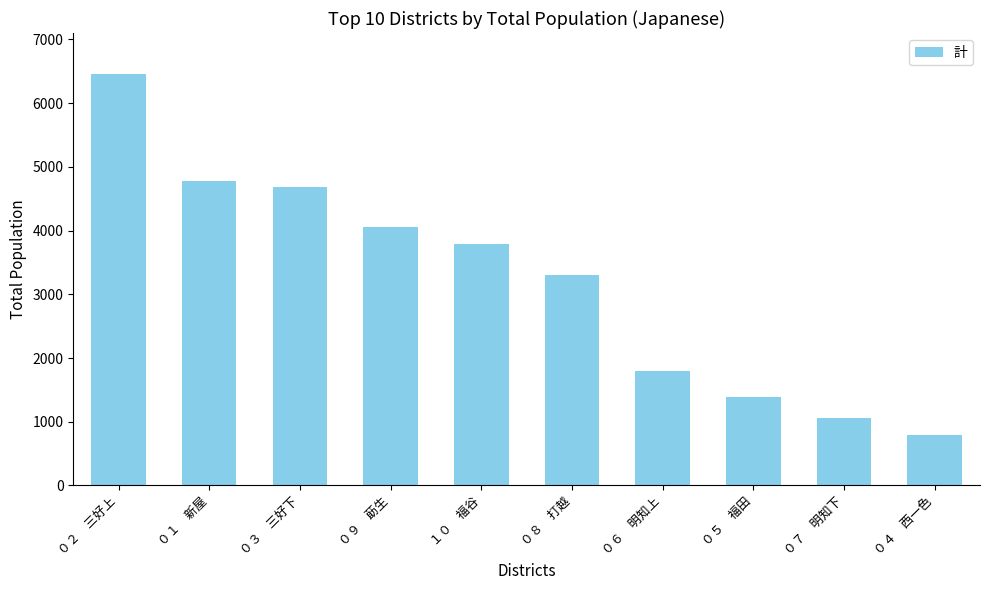

What position from the left is ０９　莇生?

4